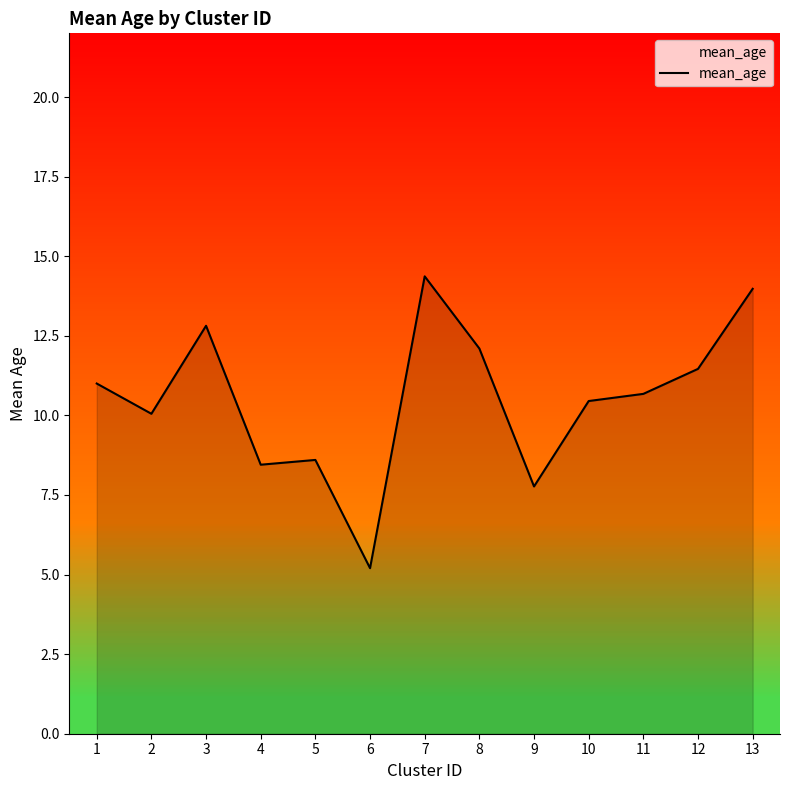

What is the change in value from 7 to 12?

-2.9